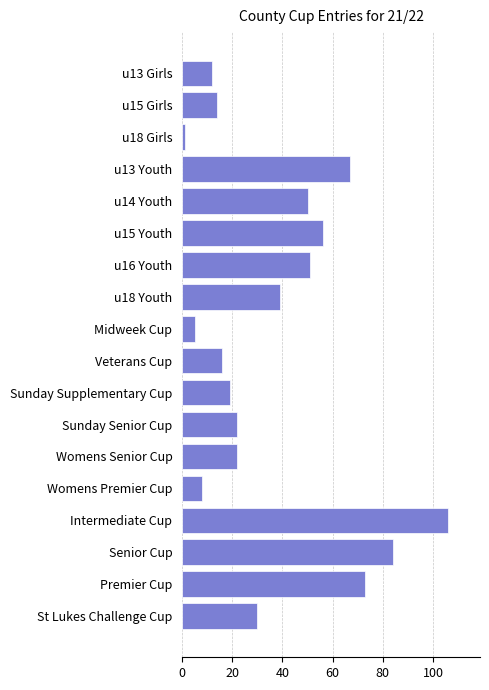

What is the difference between the values at Intermediate Cup and Sunday Senior Cup?

84